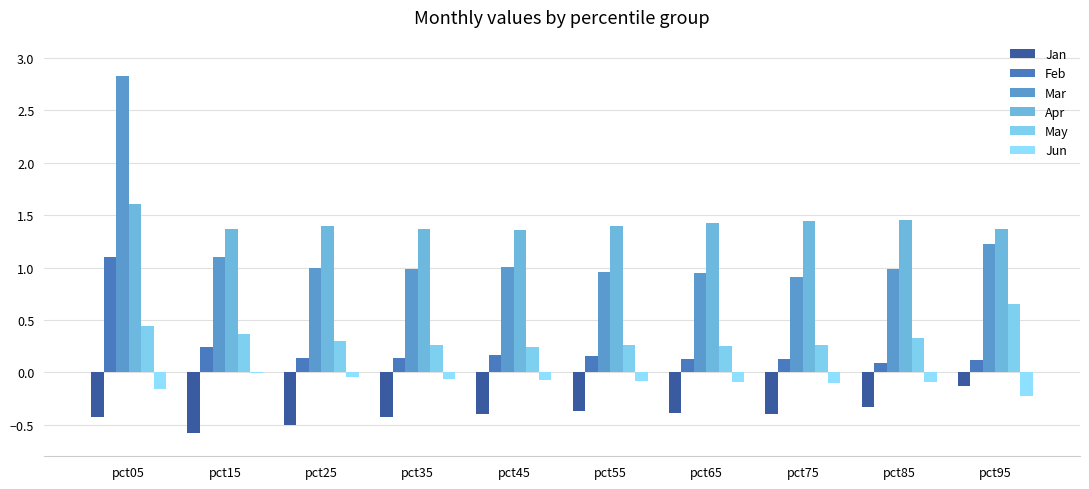

What is the smallest value displayed?

-0.6